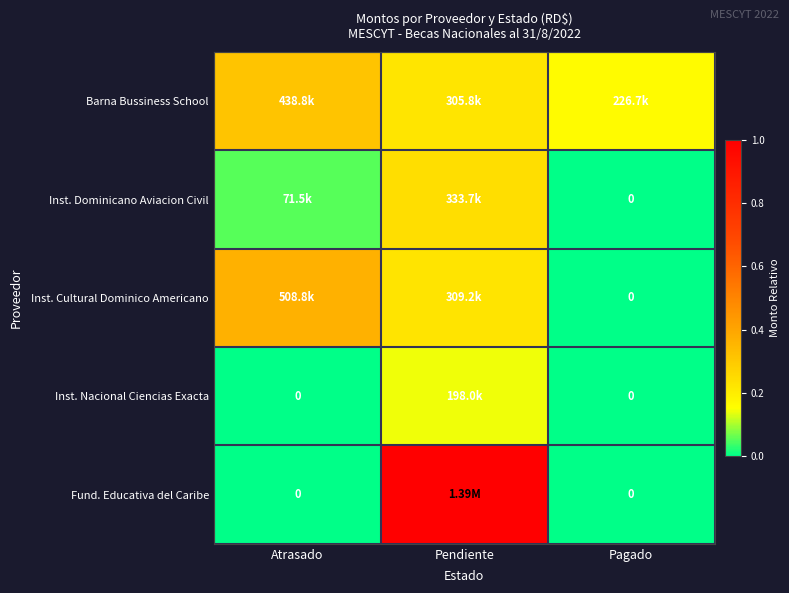

How many data points does each series have?

3